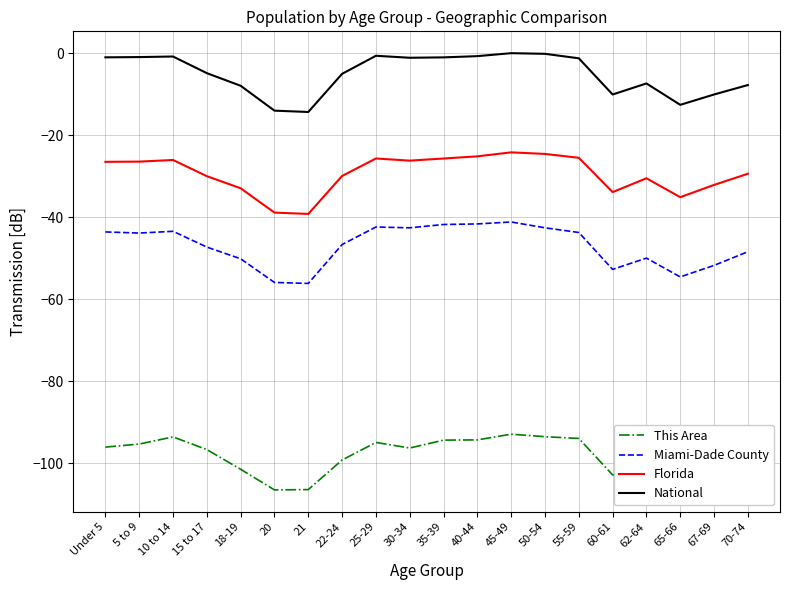

The Miami-Dade County series shows -50.2 at 18-19. True or false?

True